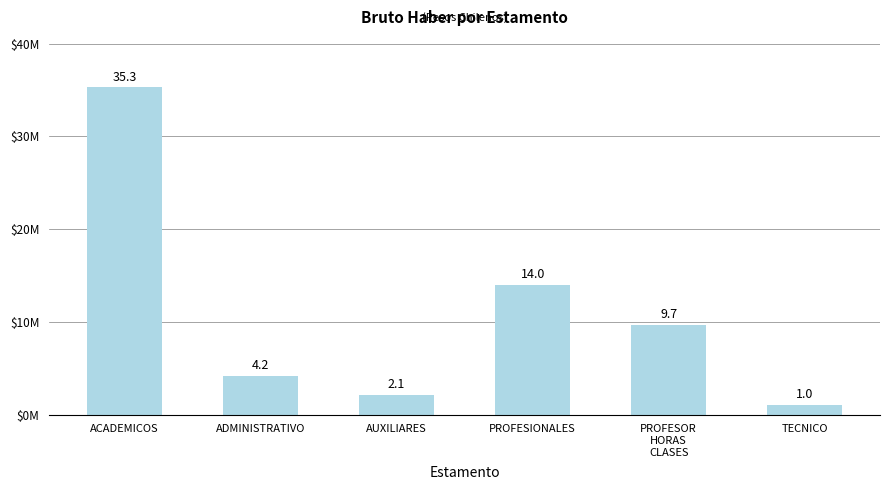

What is the value of the 1st bar from the left?

35267217